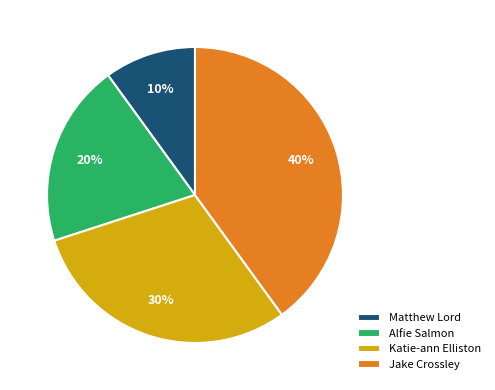

Which slice is the smallest?

Matthew Lord